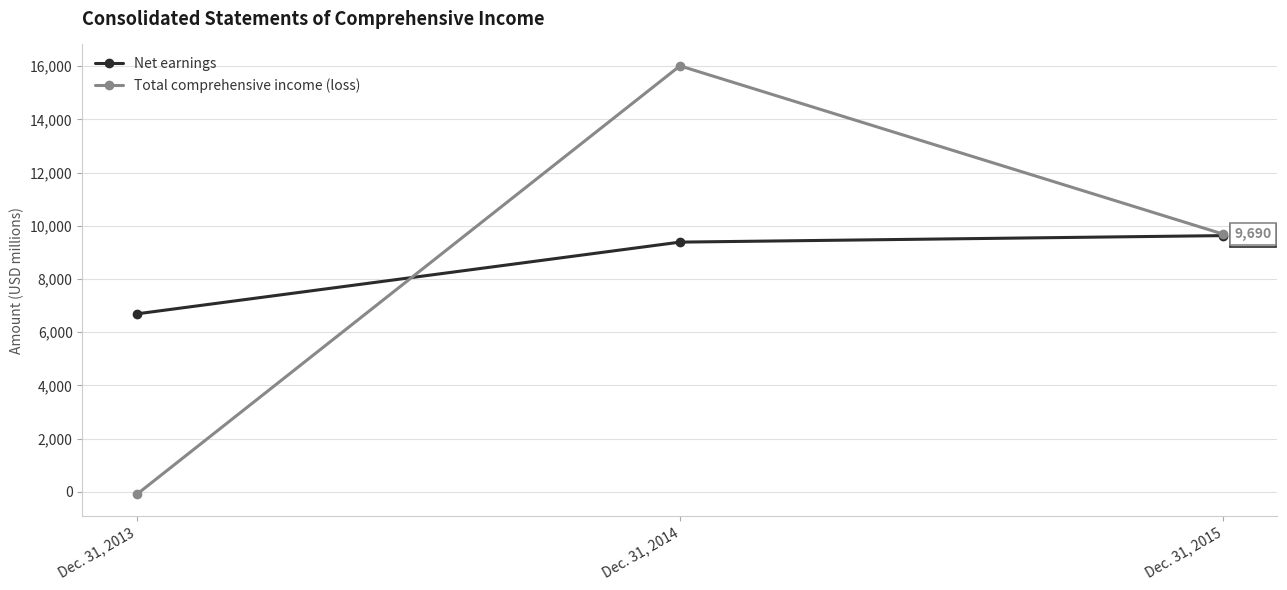

Where is Net earnings nearest to the value 8162?

Dec. 31, 2014